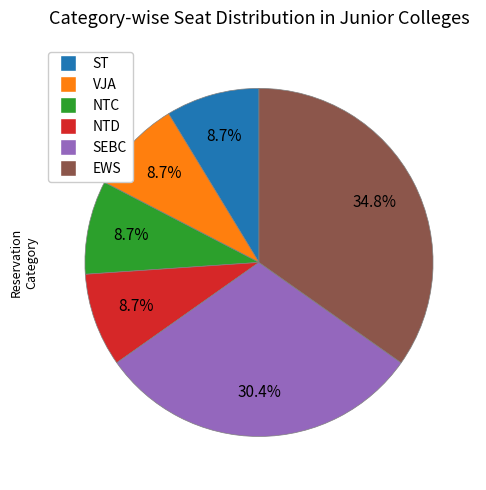

Is there any slice that represents more than half of the pie?

No